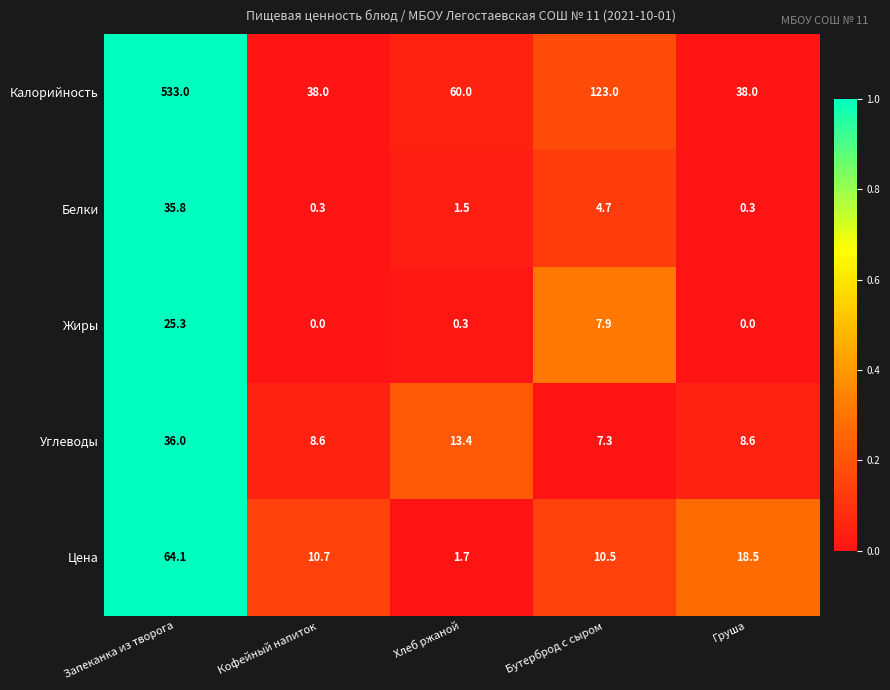

Which series has the largest total across all categories?

Калорийность